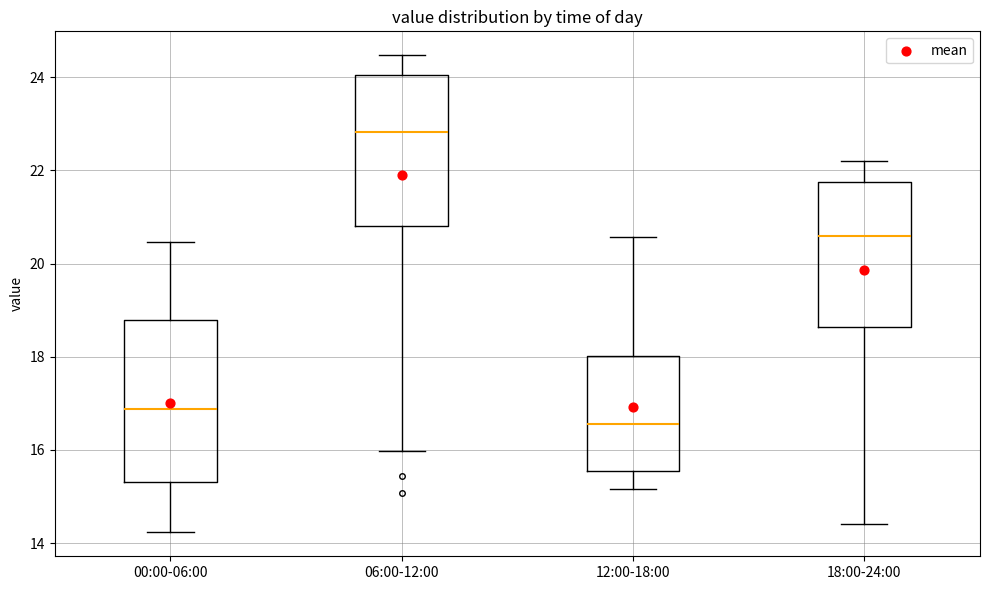

Reading left to right, transcribe this box plot: for each box, give where its median line is, the range the box spans, and where its two whiskers end, as read against the y-axis. The values are not printed on the chart, so give them approximately, as read against the axis.

00:00-06:00: median 16.8, box 15.4 to 18.8, whiskers 14.2 to 20.4
06:00-12:00: median 22.8, box 20.8 to 24.0, whiskers 16.0 to 24.4
12:00-18:00: median 16.6, box 15.6 to 18.0, whiskers 15.2 to 20.6
18:00-24:00: median 20.6, box 18.6 to 21.8, whiskers 14.4 to 22.2